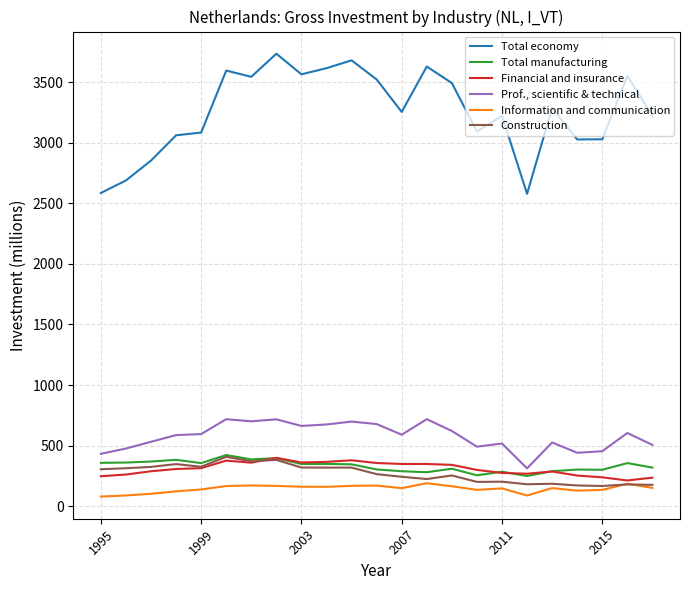

Rank the series by their maximum value, from highest to lowest.

Total economy, Prof., scientific & technical, Total manufacturing, Construction, Financial and insurance, Information and communication